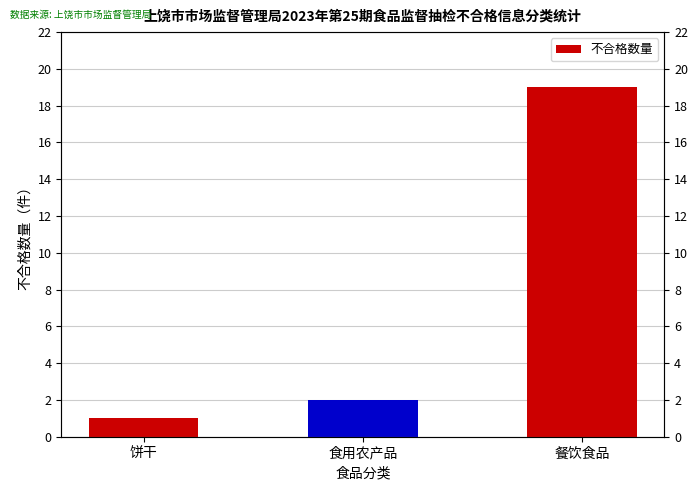

At which label is the value closest to 10?

食用农产品